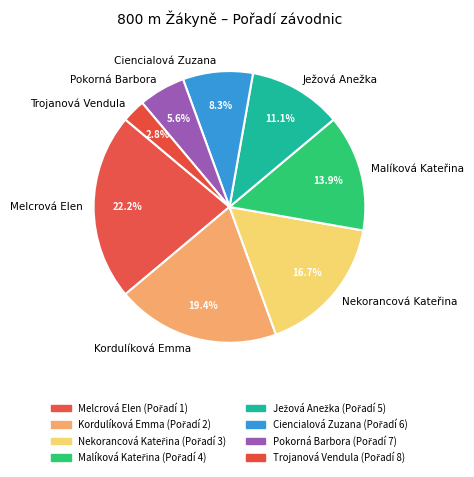

To the nearest percent, what is the difference between the largest and smallest slice percentages?

19%